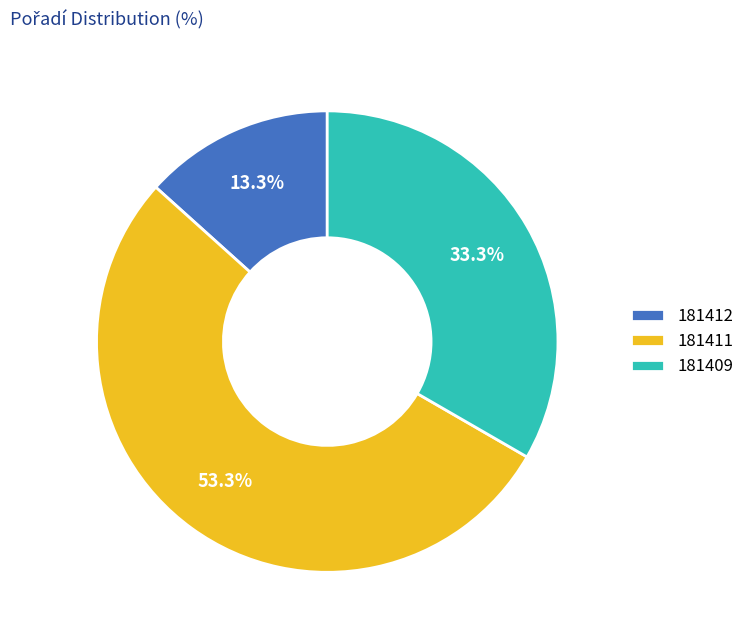

To the nearest percent, what is the average slice percentage?

33%